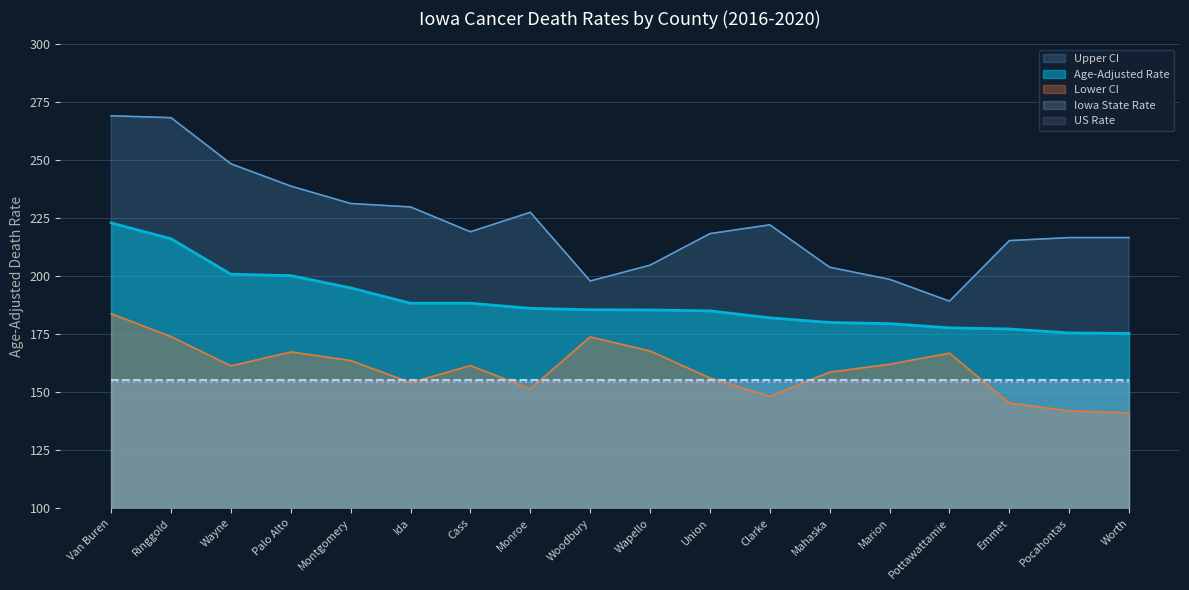

Reading left to right, list all the values displayed in this chart.

Age-Adjusted Rate: Van Buren=222.9	Ringgold=216.1	Wayne=200.8	Palo Alto=200.2	Montgomery=194.9	Ida=188.3	Cass=188.3	Monroe=186.1	Woodbury=185.5	Wapello=185.4	Union=185.0	Clarke=182.0	Mahaska=180.0	Marion=179.5	Pottawattamie=177.7	Emmet=177.2	Pocahontas=175.5	Worth=175.3
Upper CI: Van Buren=269.1	Ringgold=268.3	Wayne=248.4	Palo Alto=238.8	Montgomery=231.3	Ida=229.8	Cass=219.1	Monroe=227.5	Woodbury=197.9	Wapello=204.7	Union=218.3	Clarke=222.1	Mahaska=203.8	Marion=198.6	Pottawattamie=189.2	Emmet=215.3	Pocahontas=216.6	Worth=216.6
Lower CI: Van Buren=183.8	Ringgold=173.9	Wayne=161.3	Palo Alto=167.3	Montgomery=163.6	Ida=154.1	Cass=161.4	Monroe=151.4	Woodbury=173.8	Wapello=167.7	Union=156.1	Clarke=148.2	Mahaska=158.6	Marion=162.0	Pottawattamie=166.8	Emmet=145.3	Pocahontas=141.9	Worth=141.1